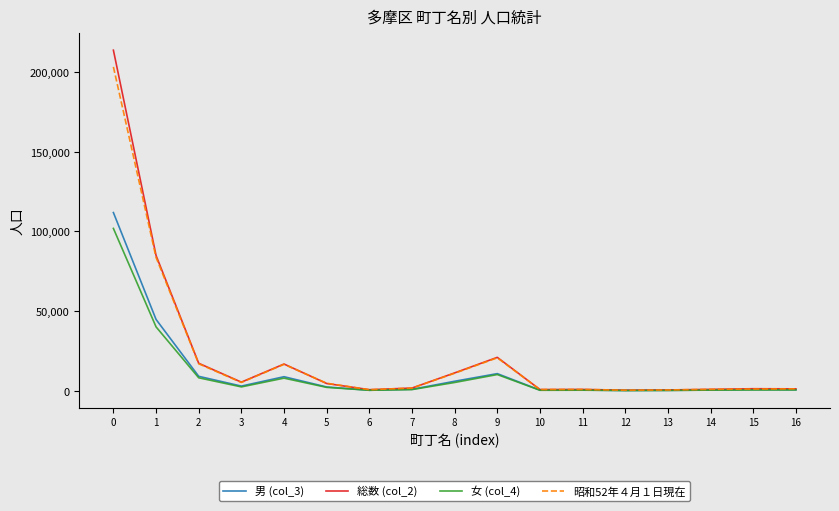

The value of 昭和52年４月１日現在 at 1 is 83671. True or false?

True